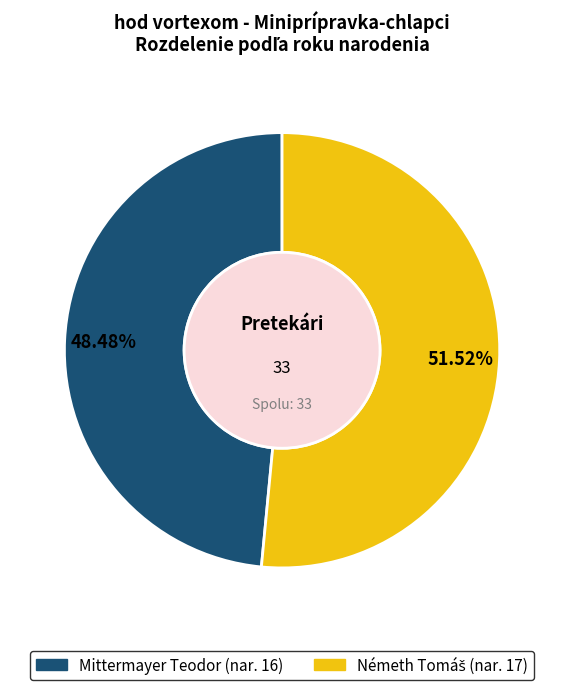

Does any single category account for the majority?

Yes